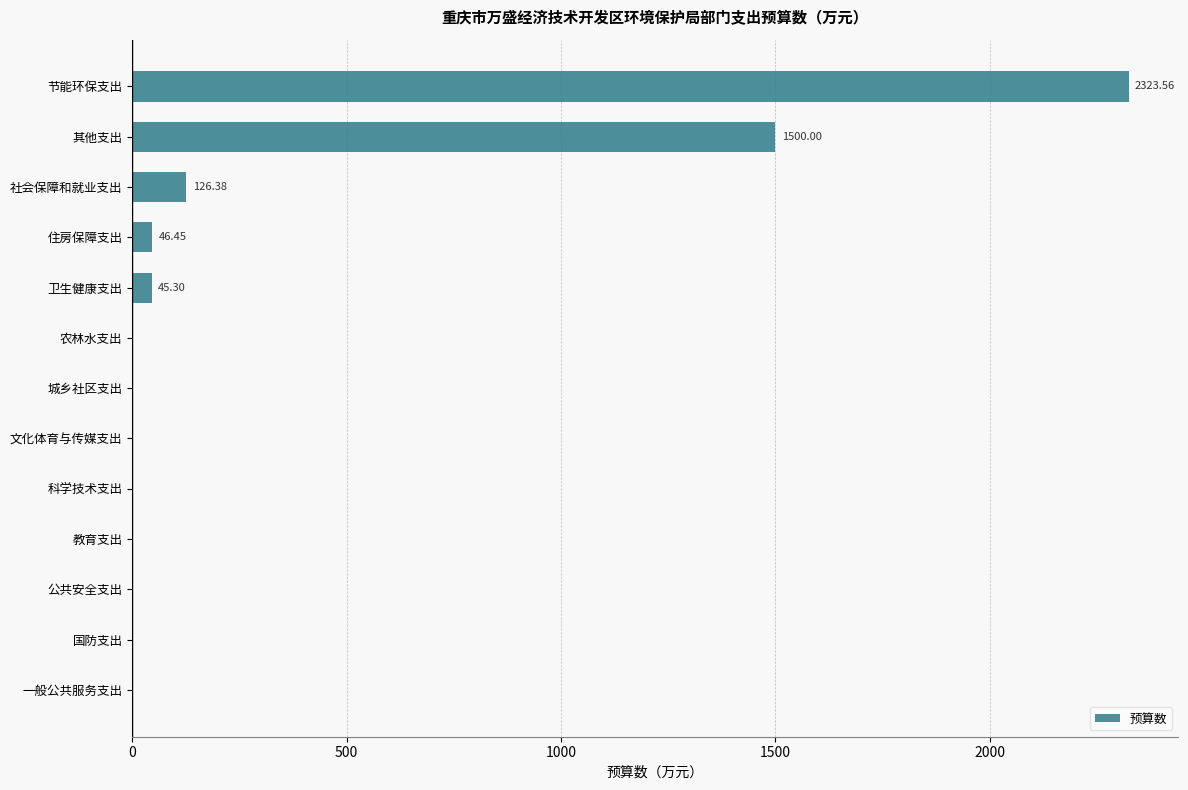

Which category has the highest value across all series?

节能环保支出